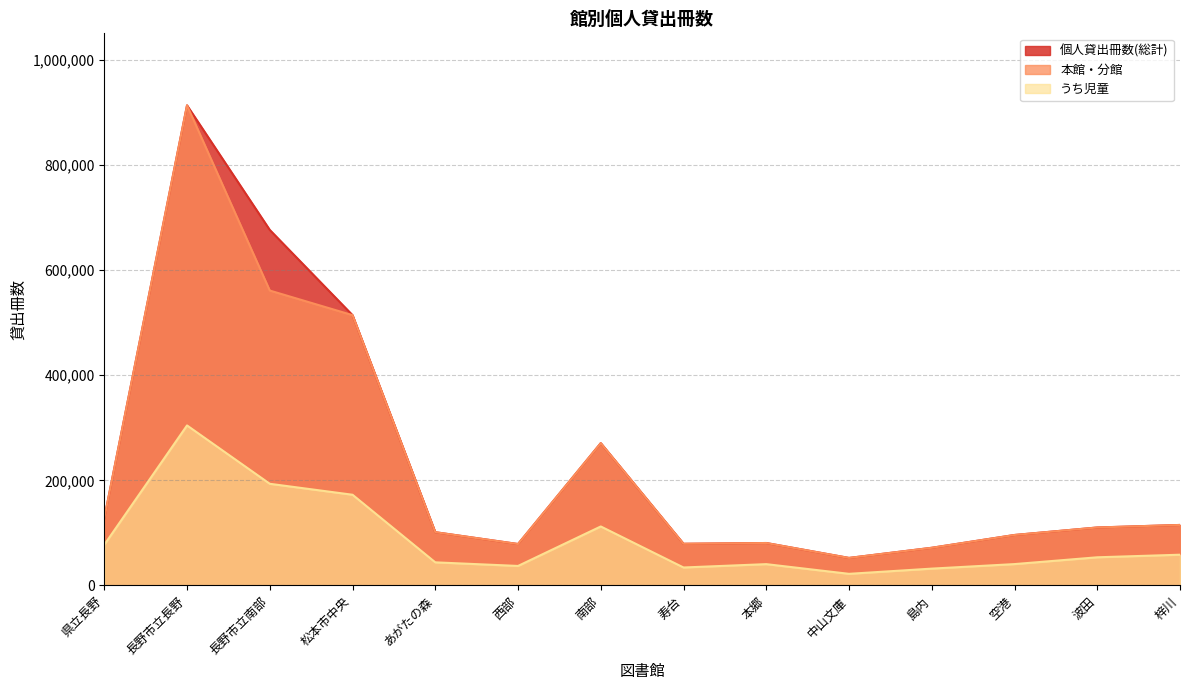

In うち児童, how many points are higher than both neighbors (excluding endpoints)?

3